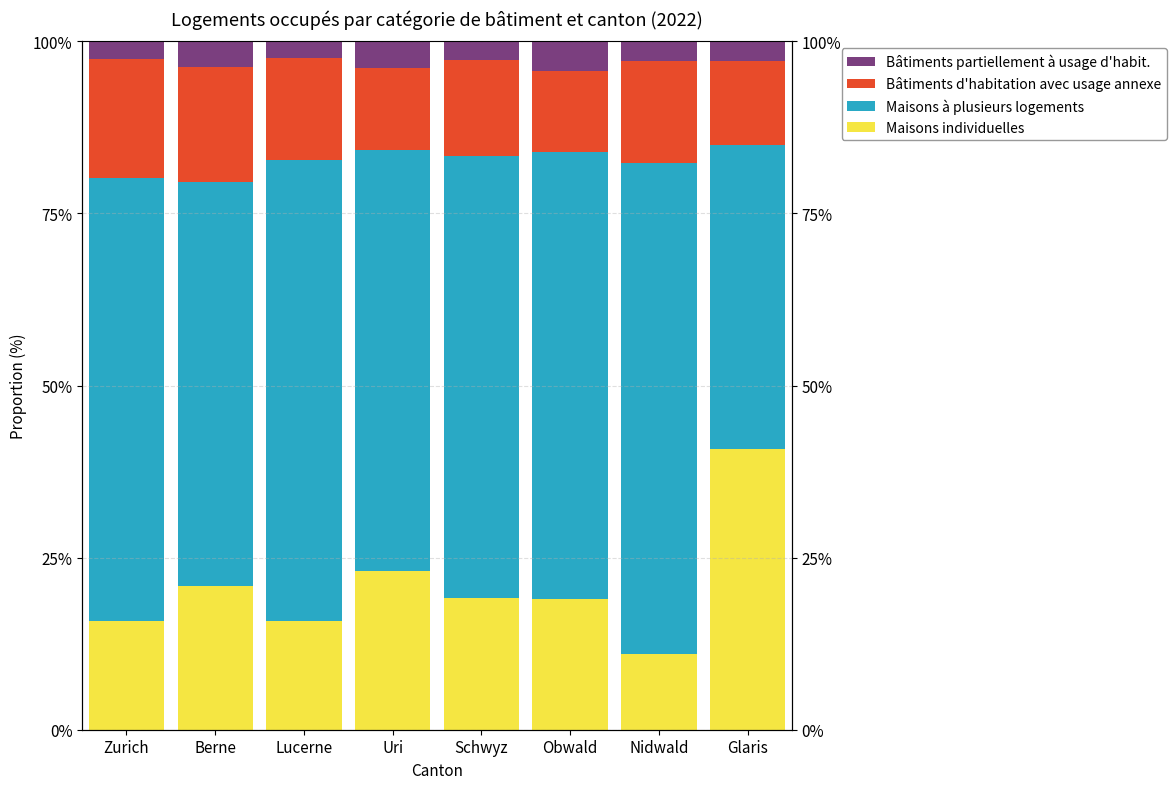

What position from the left is Zurich?

1